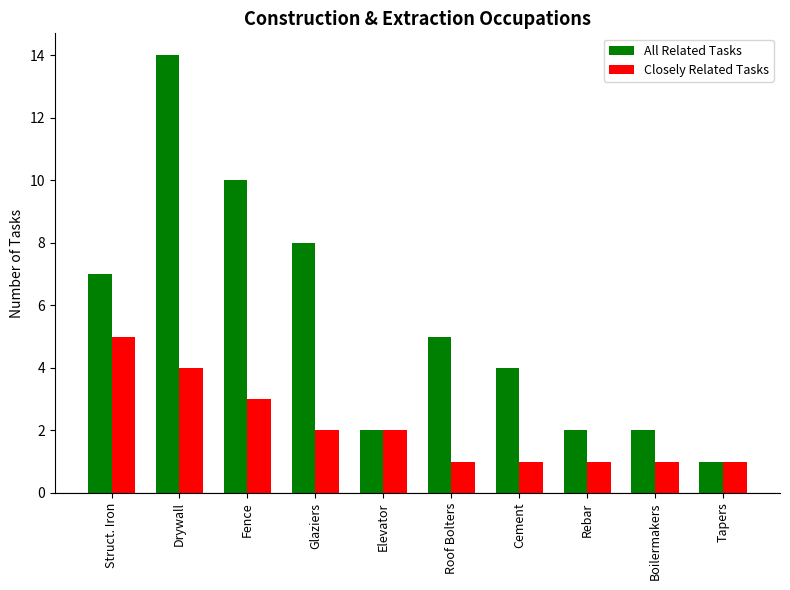

What position from the left is Tapers?

10